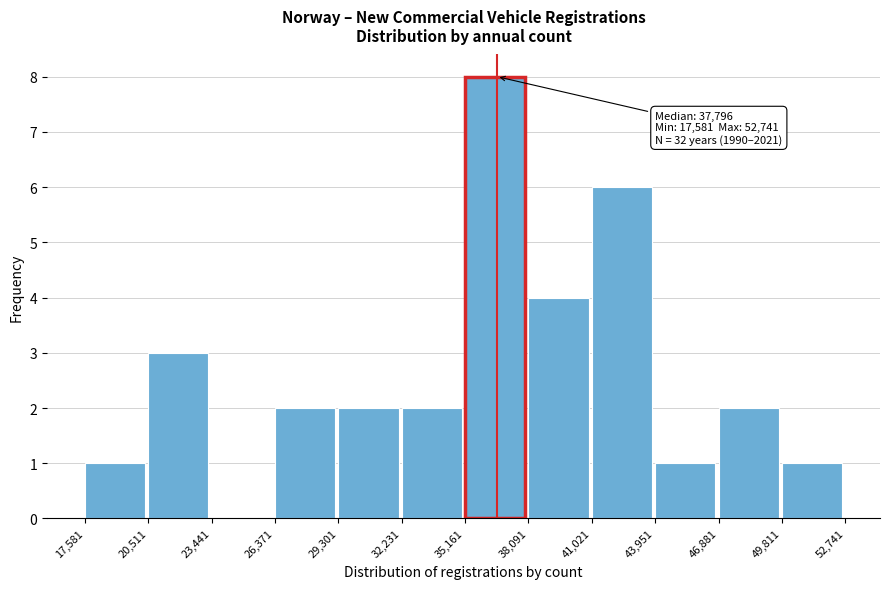

Over which range of the x-axis is the bar tallest?

35,161 to 38,091